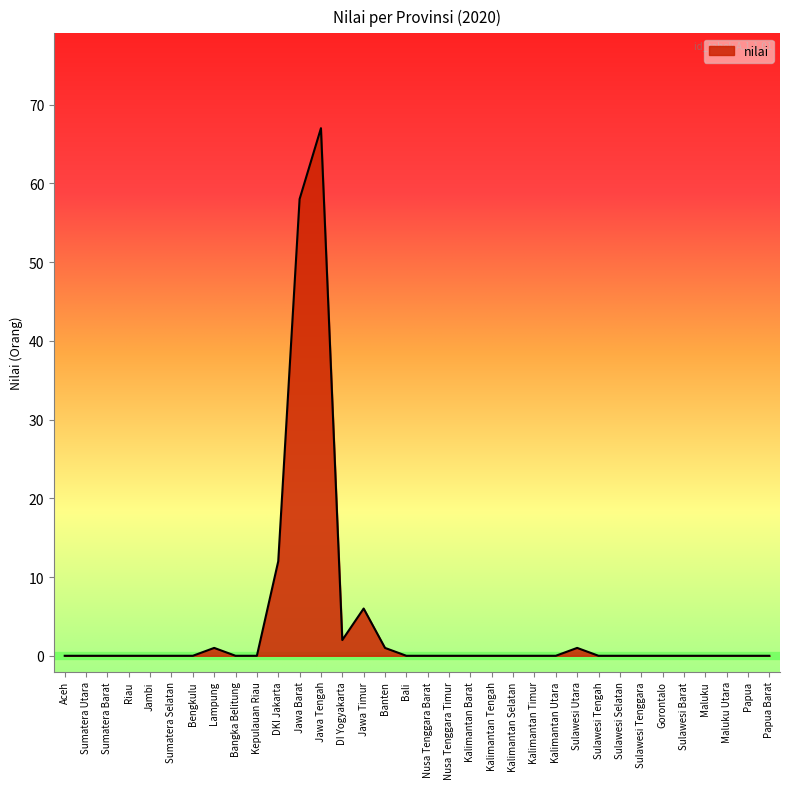

Which has a higher value, Sulawesi Tengah or DI Yogyakarta?

DI Yogyakarta